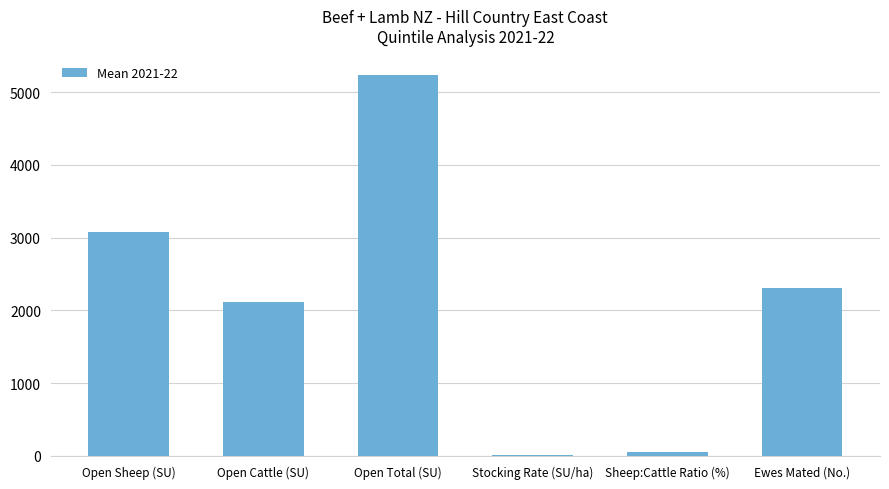

What is the sum of the values at Open Cattle (SU) and Open Sheep (SU)?

5197.0